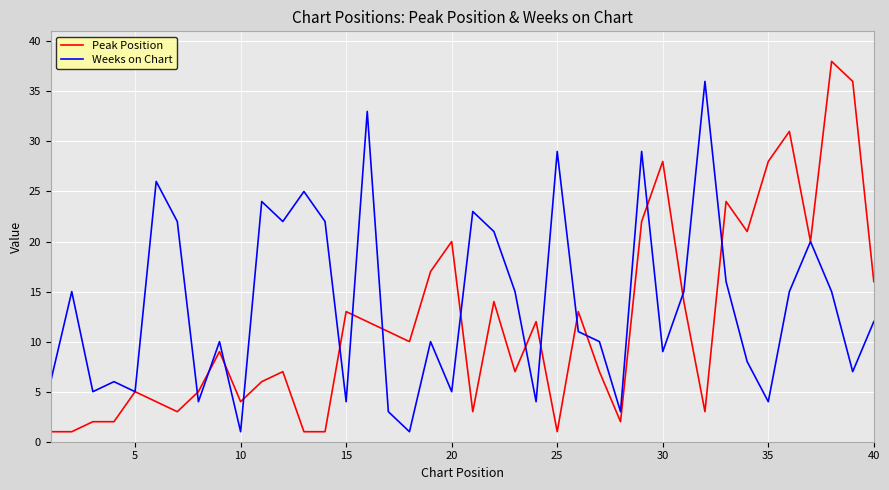

After their last crossing, which series has the higher values: Weeks on Chart or Peak Position?

Peak Position